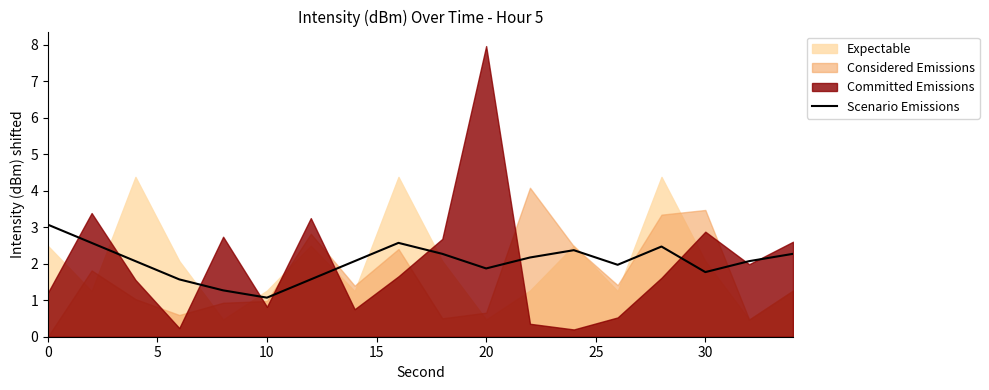

What is the value of the 8th point from the left?

2.1